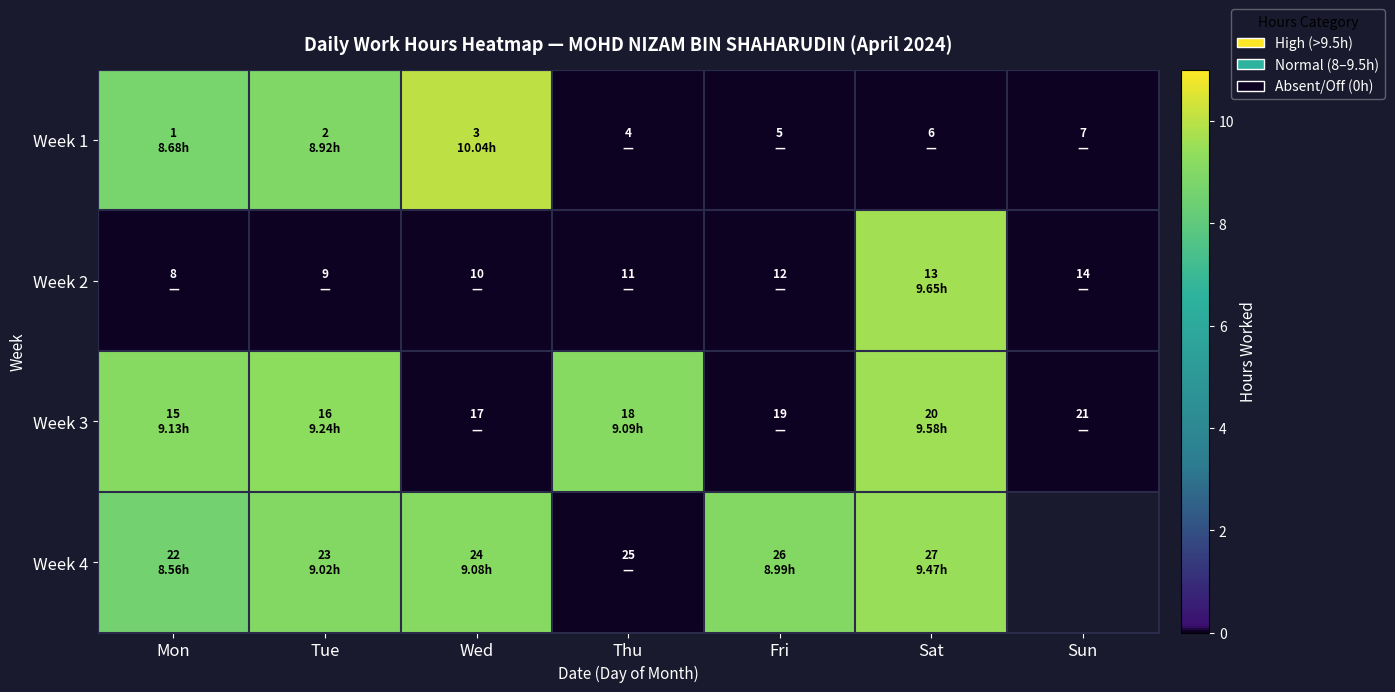

Where does the Week 3 series first go above 9?

Mon